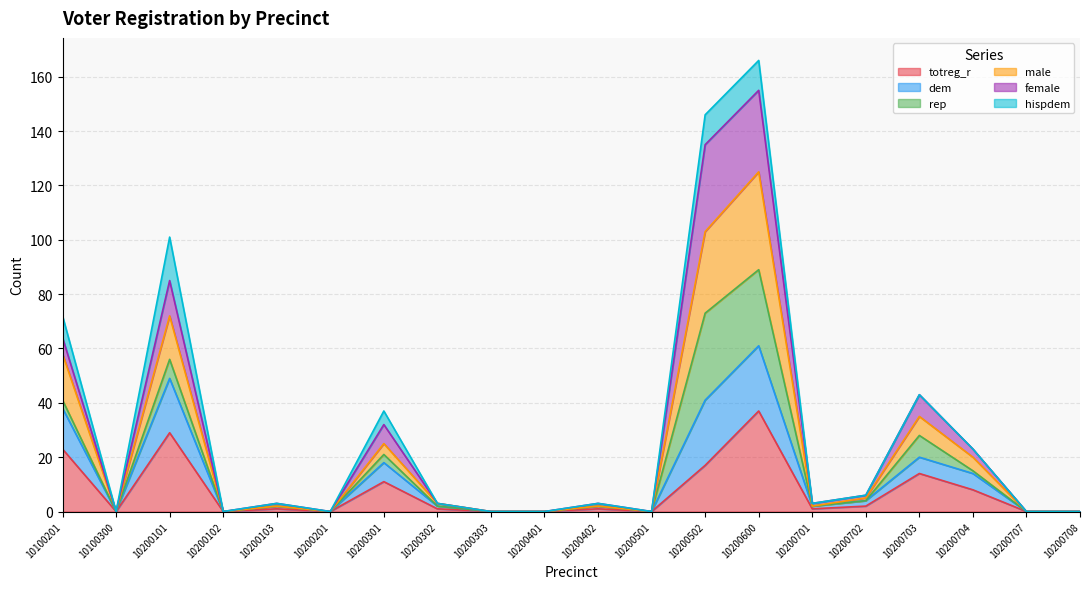

At how many categories does at least one series exceed 57?

4